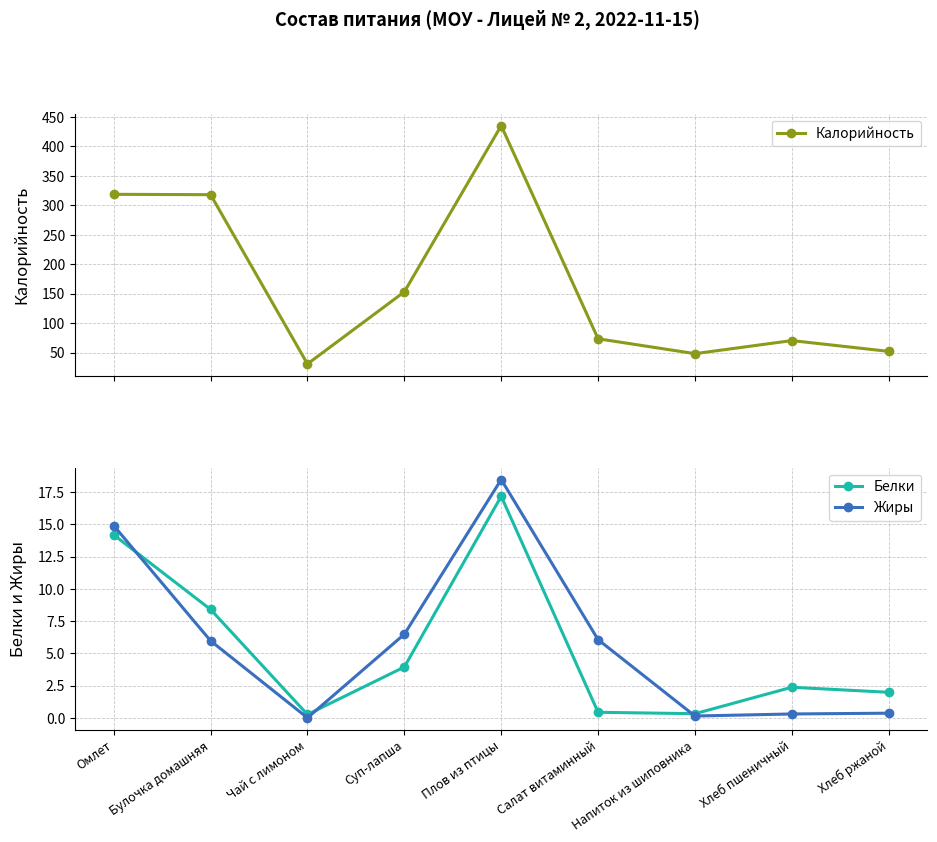

At how many categories does at least one series exceed 171?

3